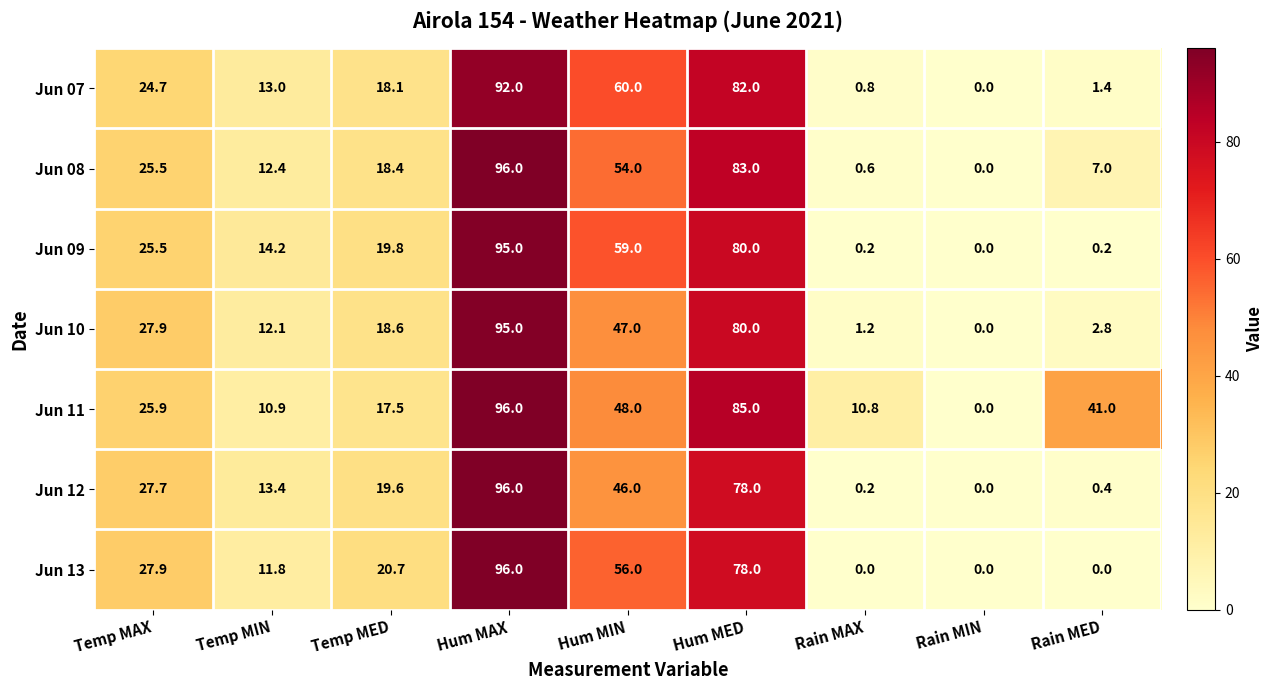

How many series are shown in this chart?

7